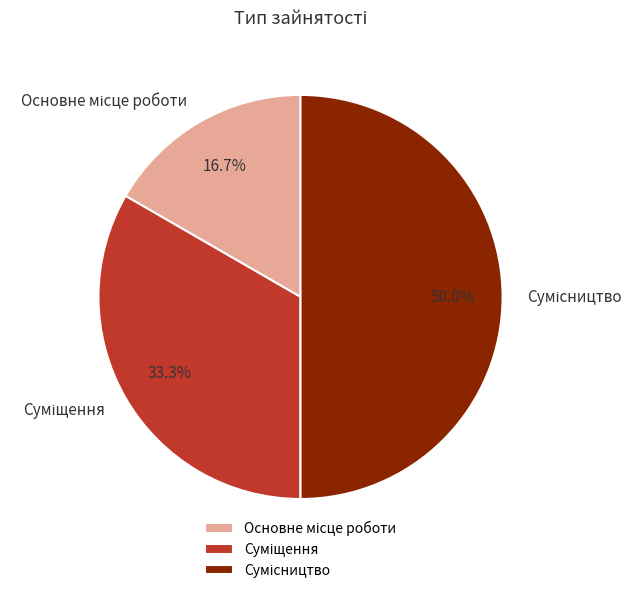

Combined, what portion of the pie is Основне місце роботи and Суміщення?

50.0%